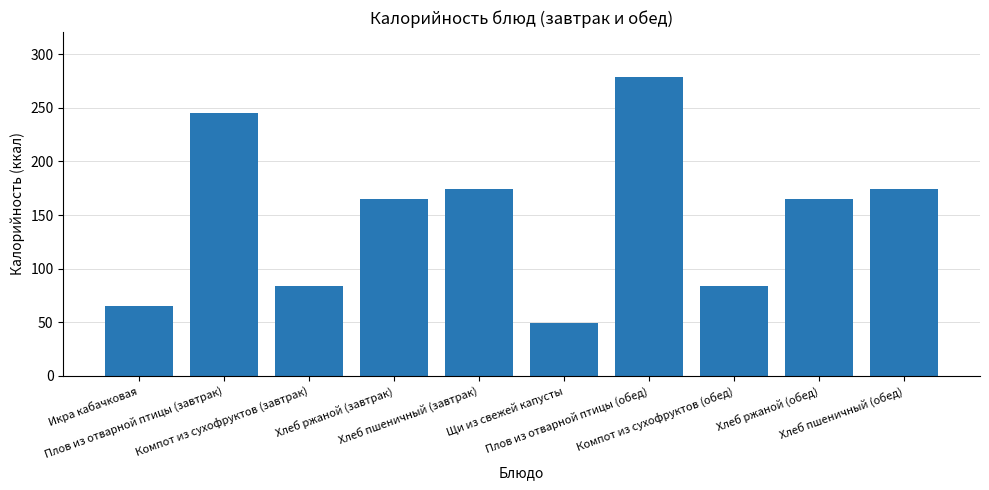

What is the sum of all values?

1484.5